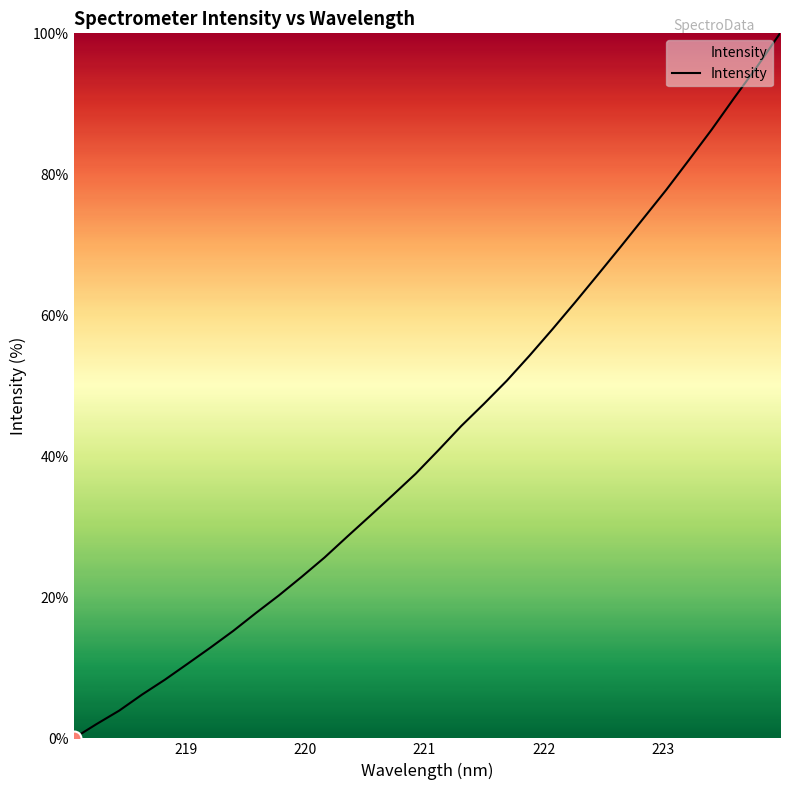

What is the maximum value shown in the chart?

100.0